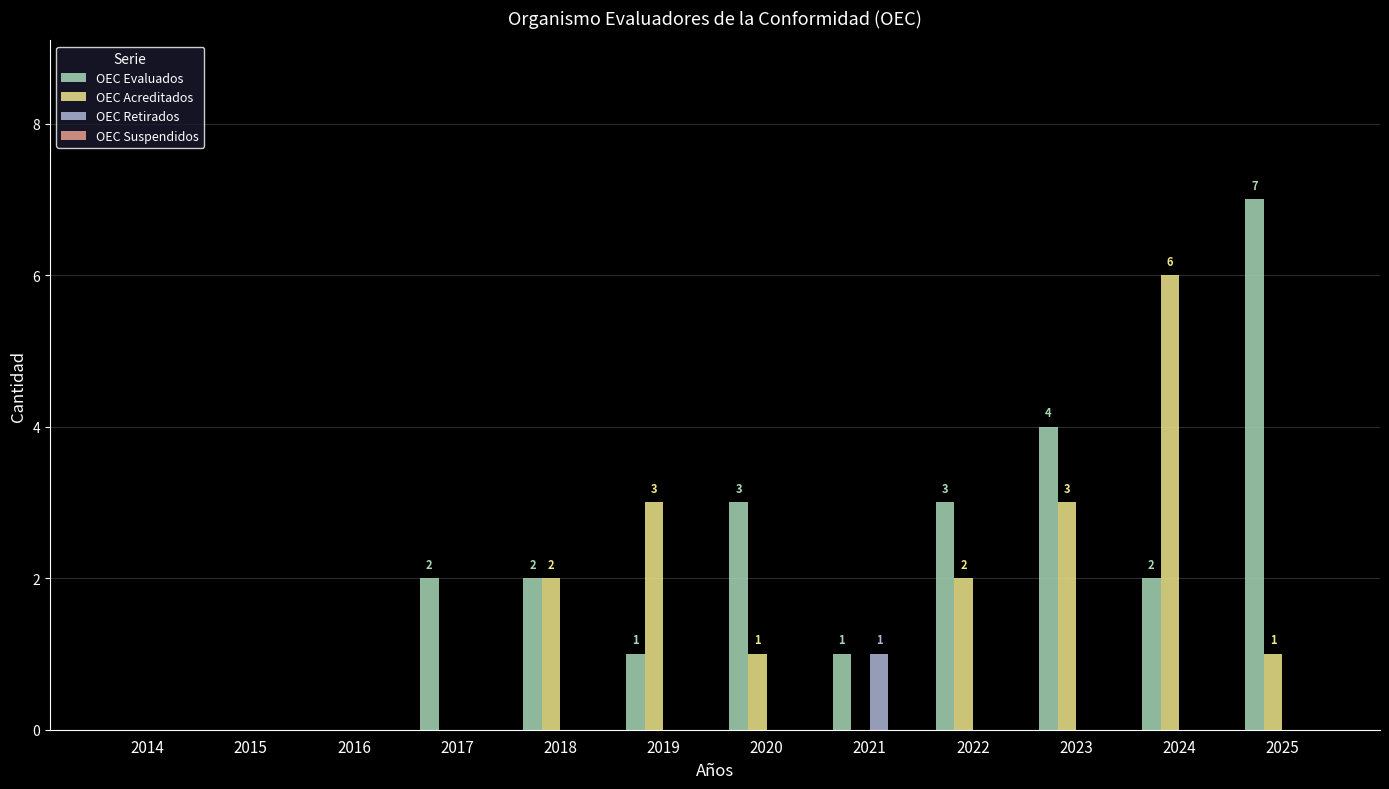

Which series has the largest range (max minus min)?

OEC Evaluados